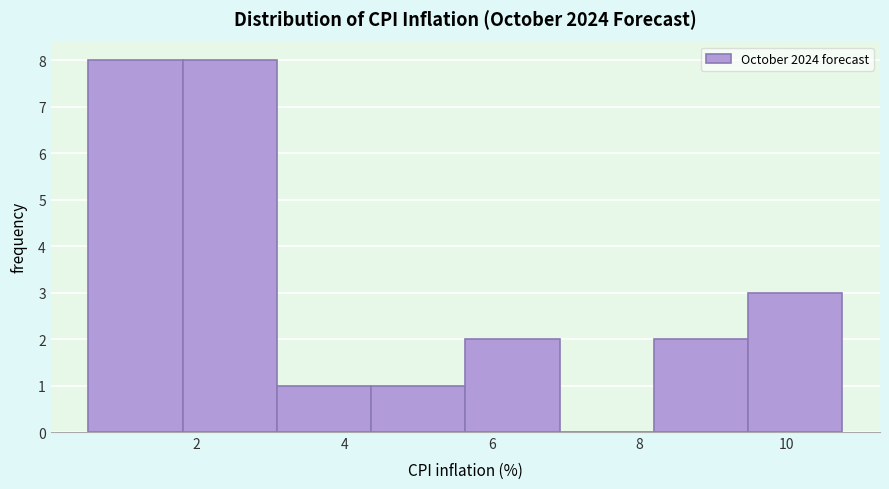

Reading left to right, transcribe this chart: for each bar, give the range it covers on the x-axis and its height. Neither the bar edges nor the heights are printed on the chart, so give them approximately, as read against the axes.

0.6 to 1.8: 8
1.8 to 3.0: 8
3.0 to 4.4: 1
4.4 to 5.6: 1
5.6 to 7.0: 2
7.0 to 8.2: 0
8.2 to 9.4: 2
9.4 to 10.8: 3